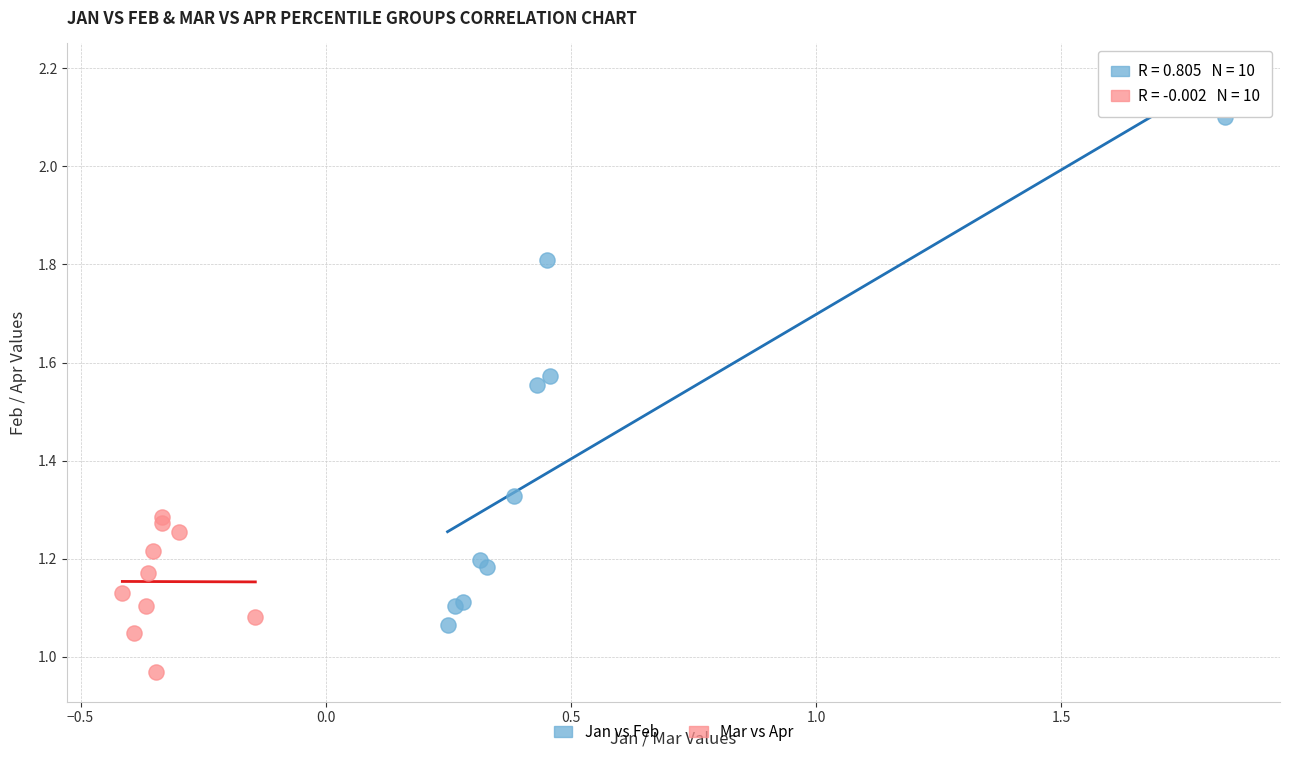

What are all the series names shown in the legend?

Jan vs Feb, Mar vs Apr